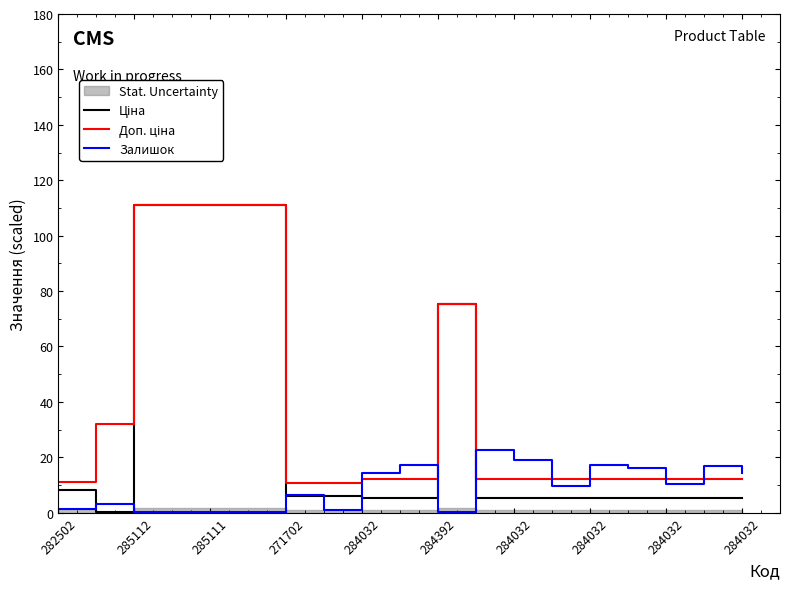

Which has a higher value, 271702 or 12?

271702